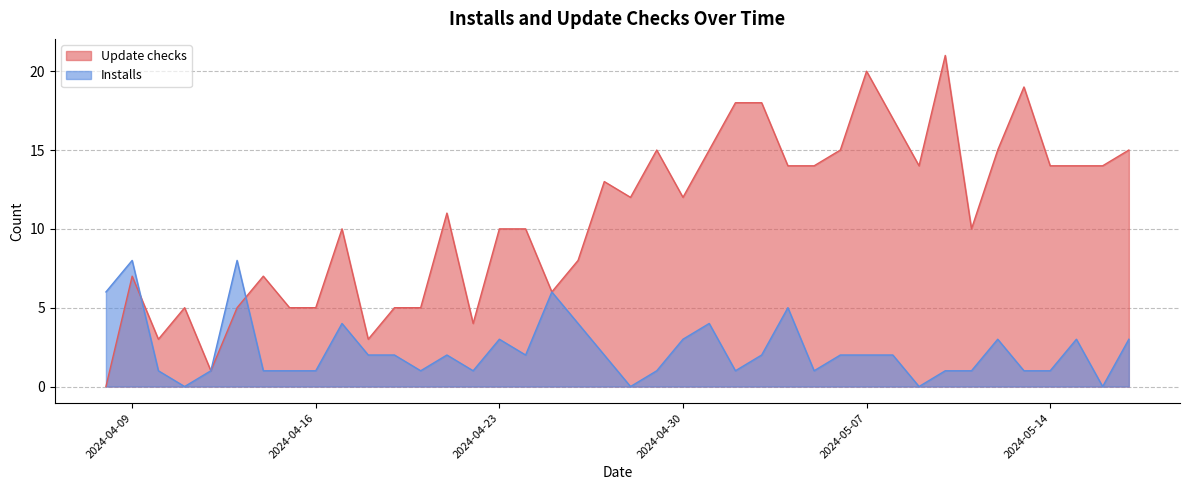

At how many categories does at least one series exceed 17?

5